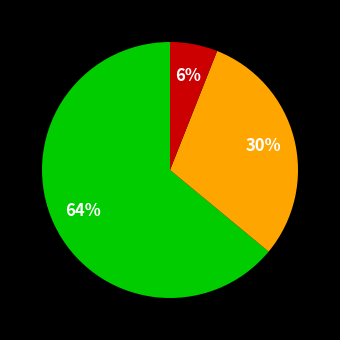

Is there a majority slice in this chart?

Yes